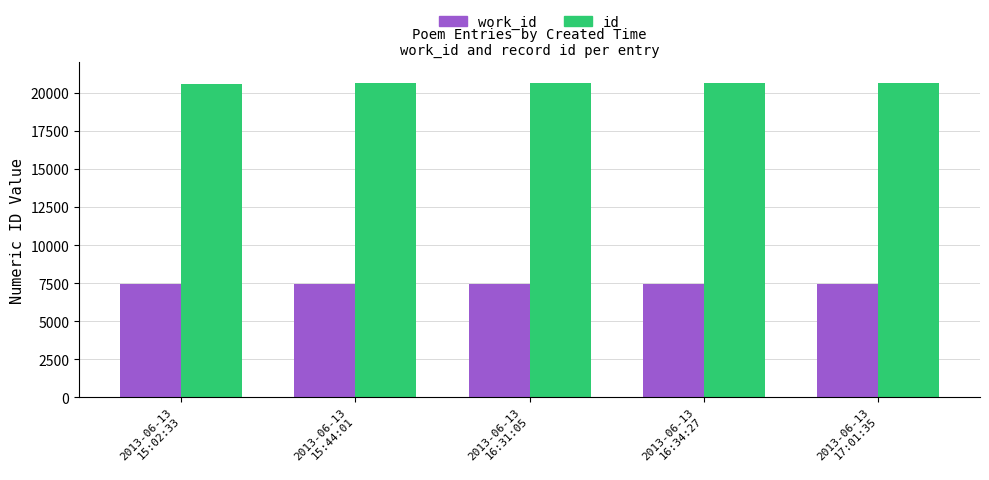

What is the highest value of the work_id series?

7438